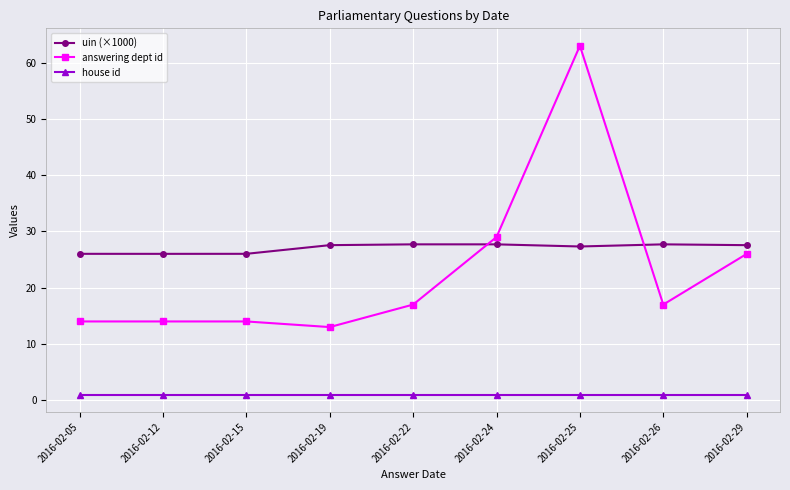

What is the approximate value of answering dept id at 2016-02-24?

29.0